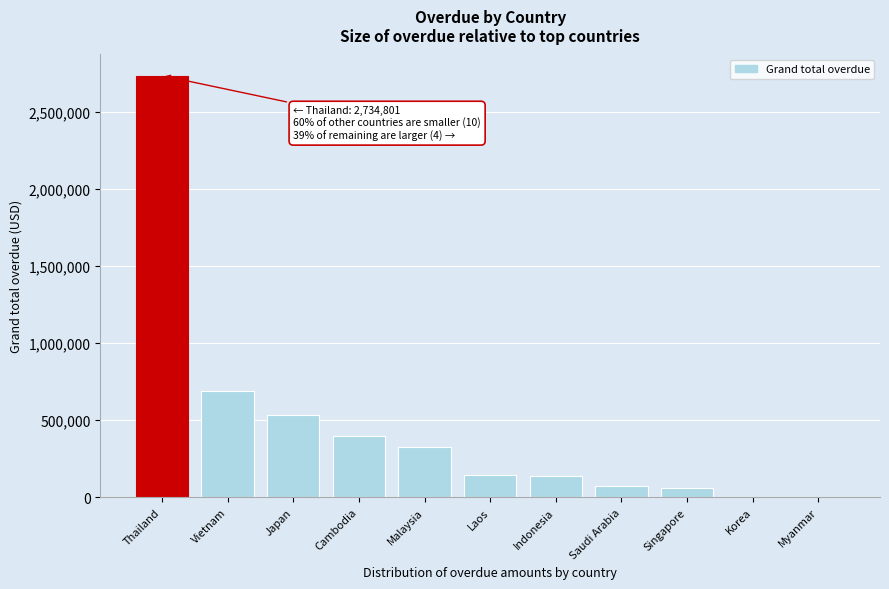

What value does the data have at Singapore?

59761.0